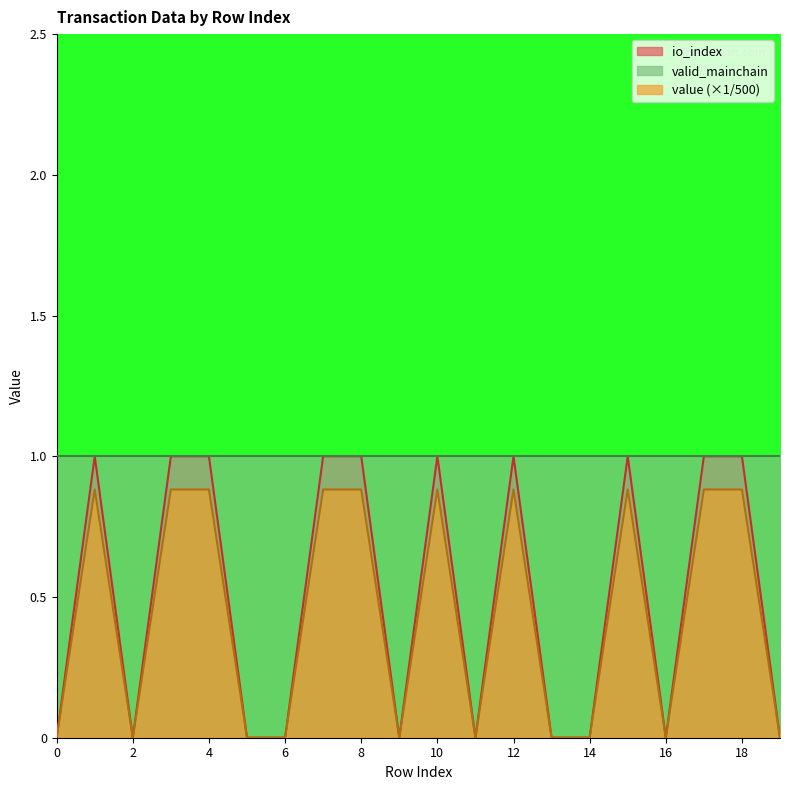

The value of value at 10 is 0.9. True or false?

True